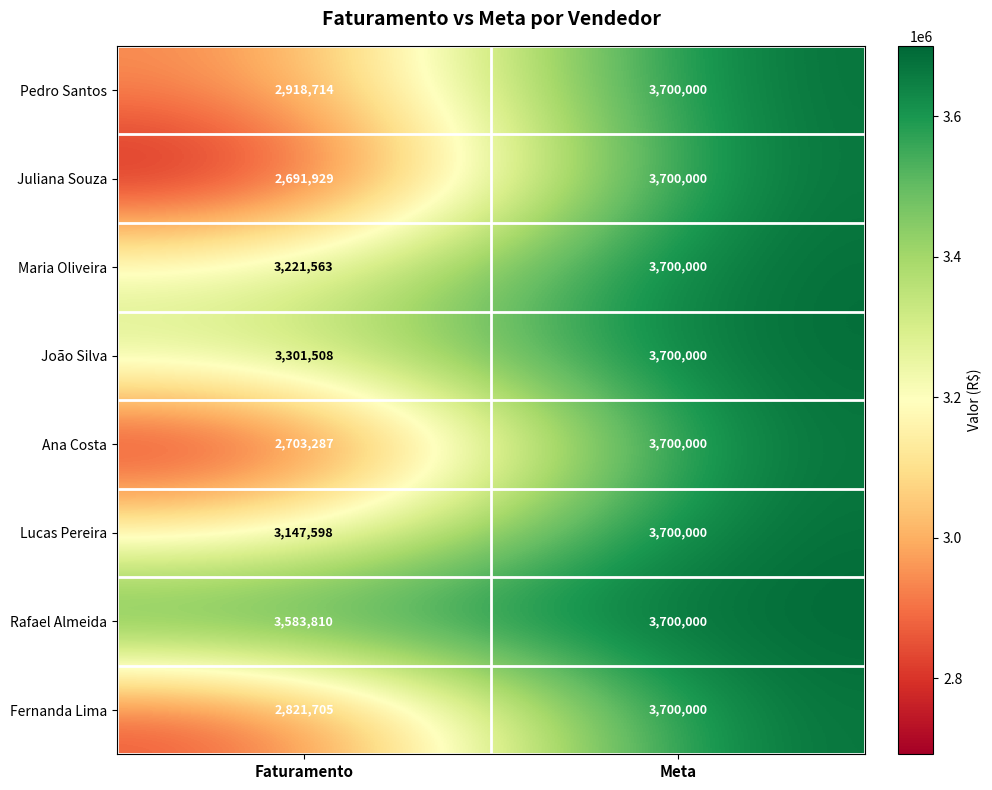

What is the difference between the maximum and minimum values in the Fernanda Lima series?

878295